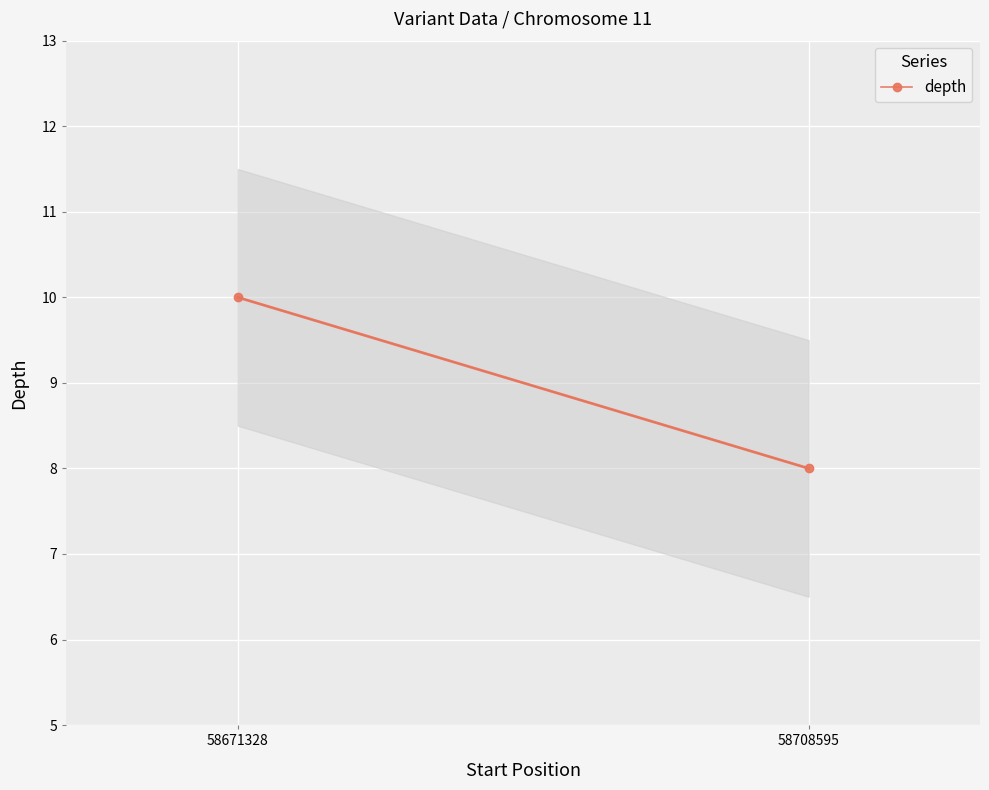

List the labels in order of value, largest first.

58671328, 58708595